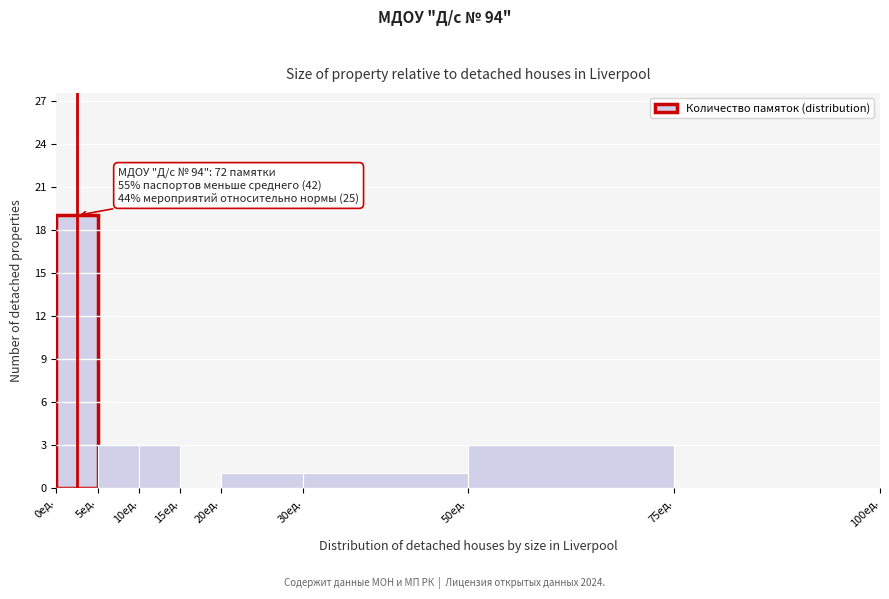

Which range on the x-axis has the tallest bar?

0 to 5